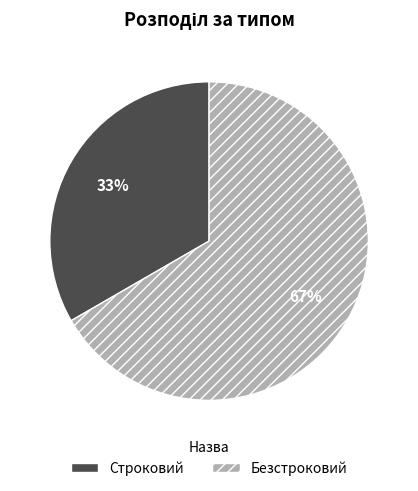

What is the majority slice?

Безстроковий